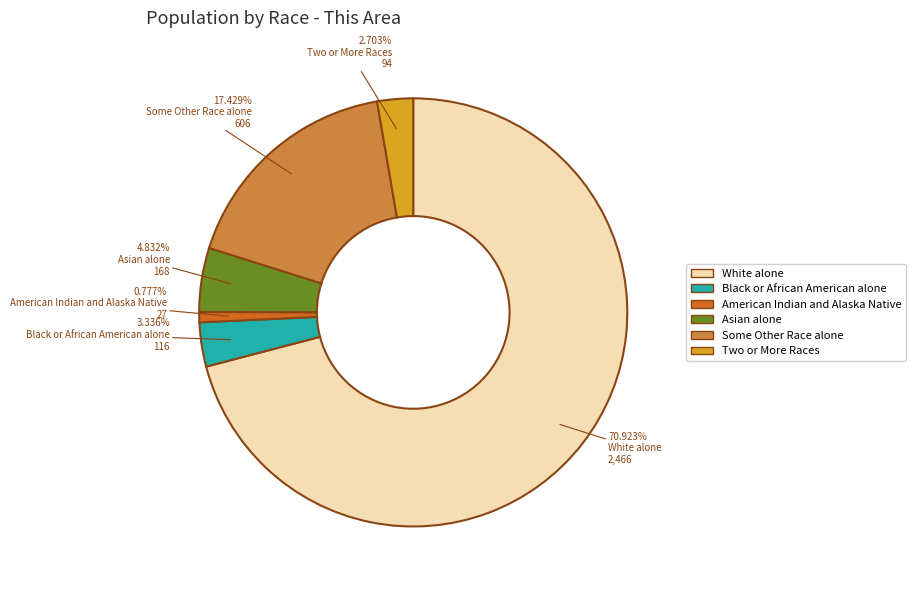

To the nearest percent, what is the average slice percentage?

17%